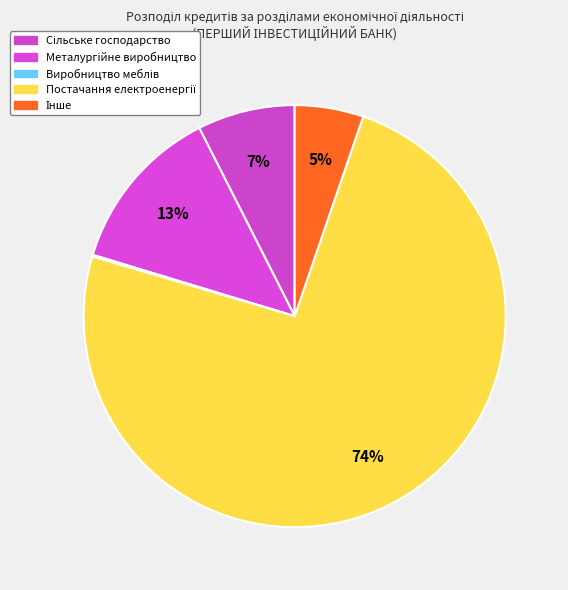

Which category has the biggest portion of the pie?

Постачання електроенергії